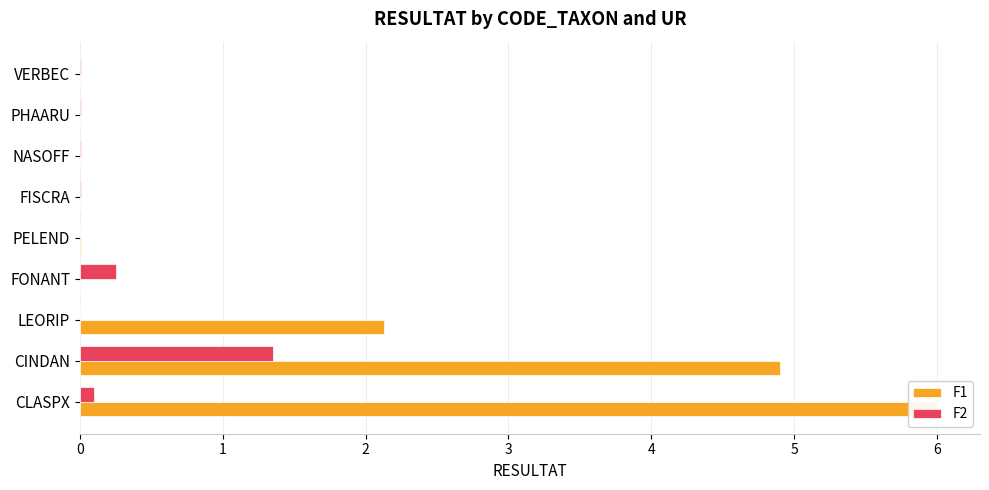

What is the sum of all F1 values?

13.0